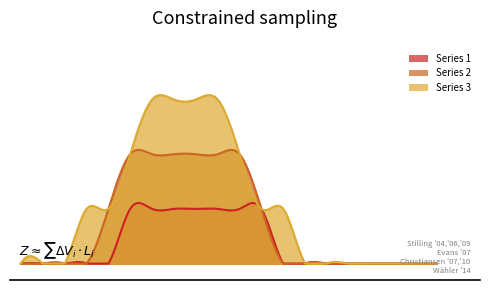

Reading left to right, what are all the values shown in this chart?

Series 1: 0	0	0	0	0	1	1	1	1	1	1	1	0	0	0	0	0	0	0	0
Series 2: 0	0	0	0	1	2	2	2	2	2	2	1	0	0	0	0	0	0	0	0
Series 3: 0	0	0	1	1	2	3	3	3	3	2	1	1	0	0	0	0	0	0	0